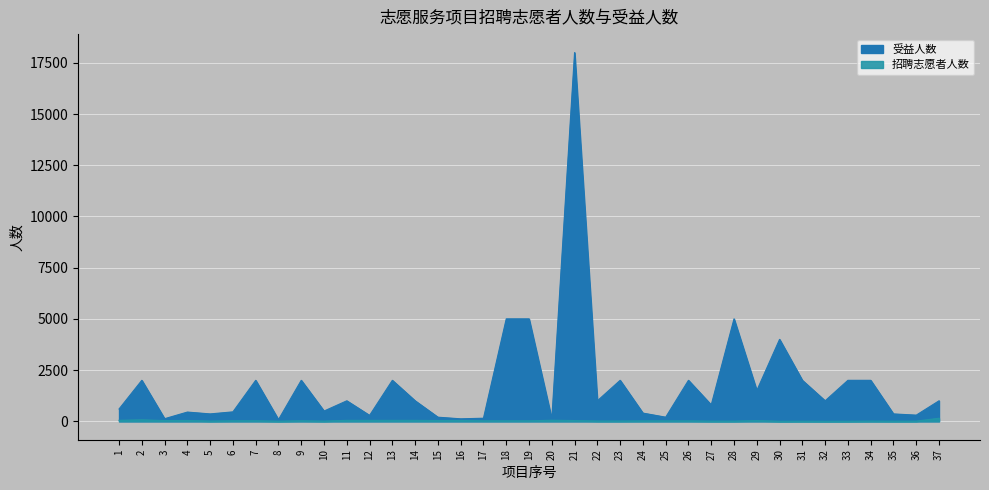

Rank the series at 28 from highest to lowest value.

受益人数, 招聘志愿者人数